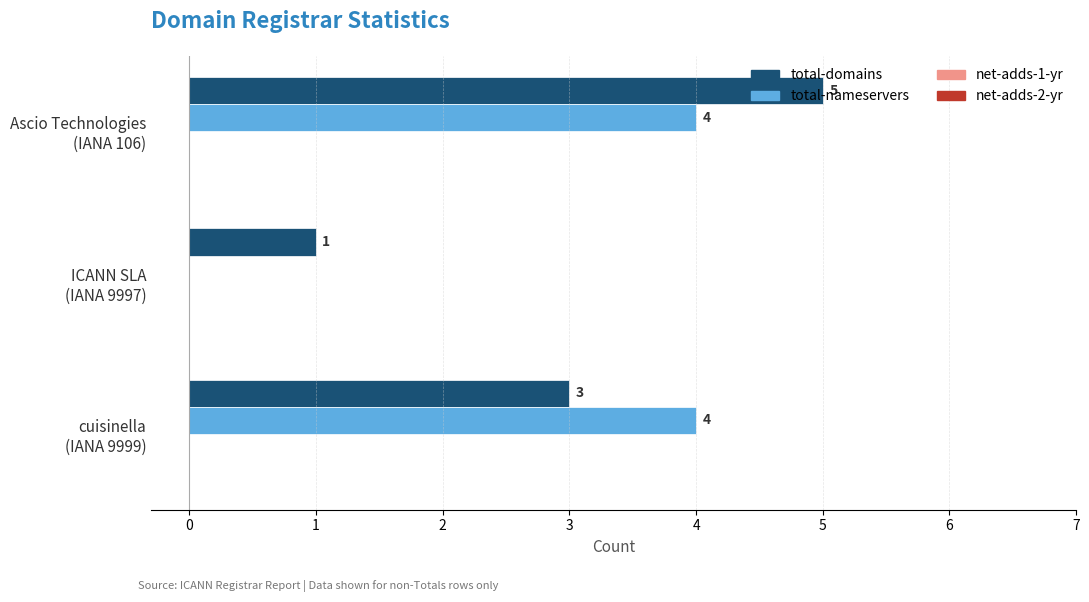

How many total-nameservers values are between 0 and 4?

3